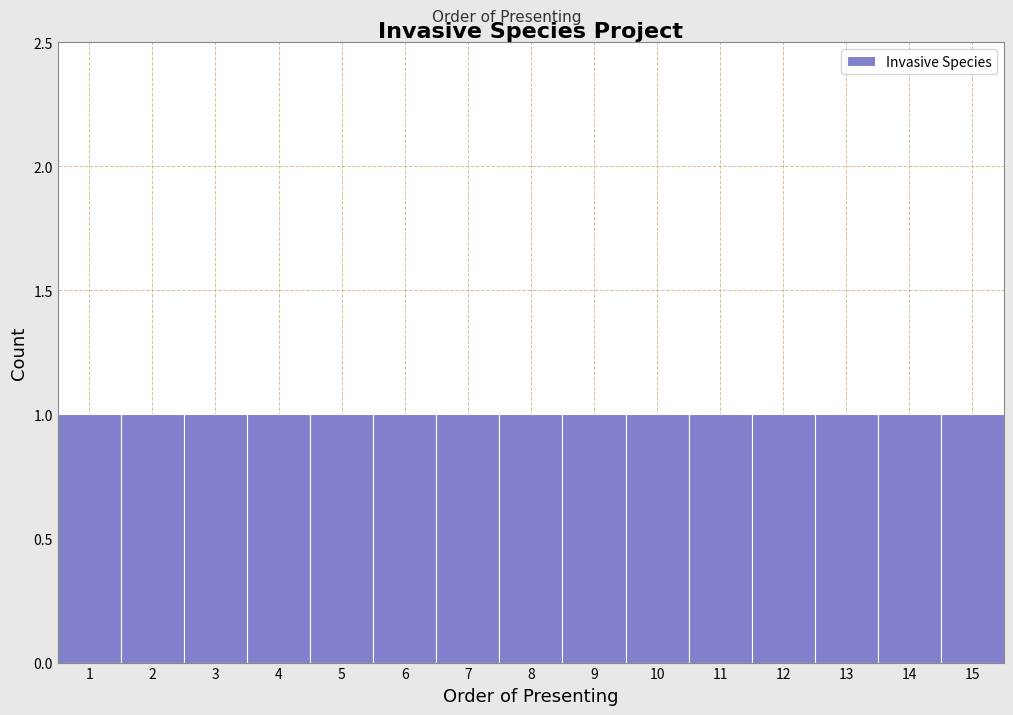

Reading left to right, transcribe this chart: for each bar, give the range it covers on the x-axis and its height. The values are not printed on the chart, so give them approximately, as read against the axis.

0.5 to 1.5: 1
1.5 to 2.5: 1
2.5 to 3.5: 1
3.5 to 4.5: 1
4.5 to 5.5: 1
5.5 to 6.5: 1
6.5 to 7.5: 1
7.5 to 8.5: 1
8.5 to 9.5: 1
9.5 to 10.5: 1
10.5 to 11.5: 1
11.5 to 12.5: 1
12.5 to 13.5: 1
13.5 to 14.5: 1
14.5 to 15.5: 1